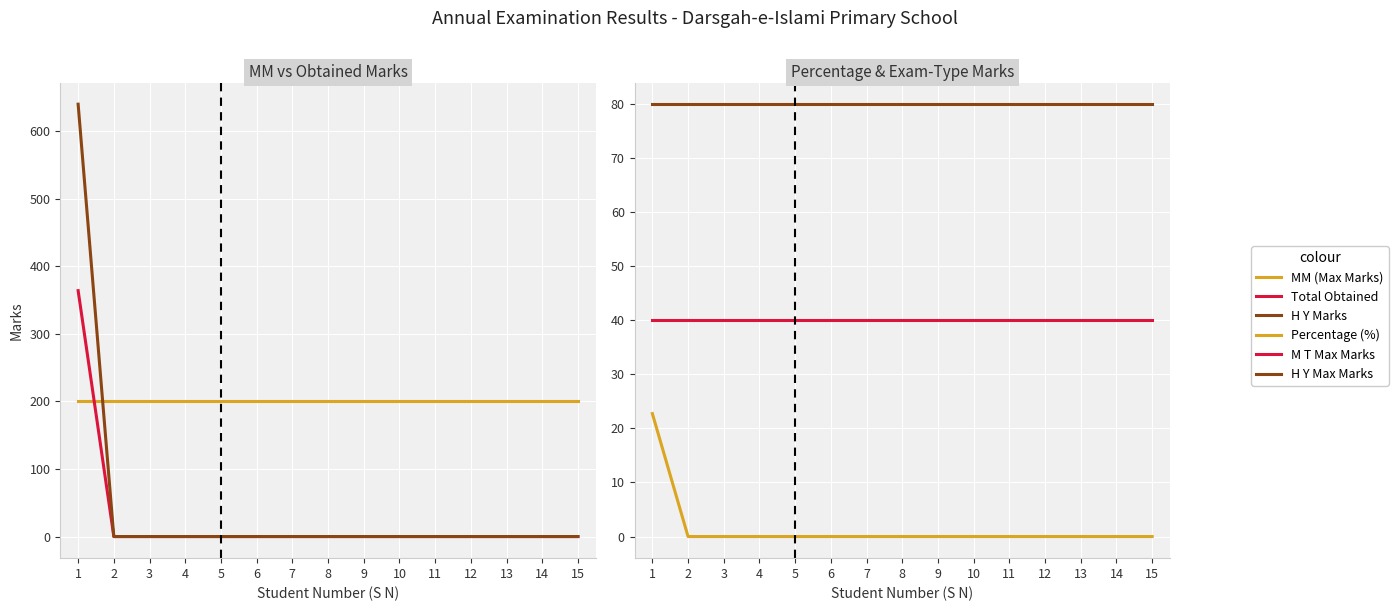

Read the H Y Max Marks value at 12.

80.0